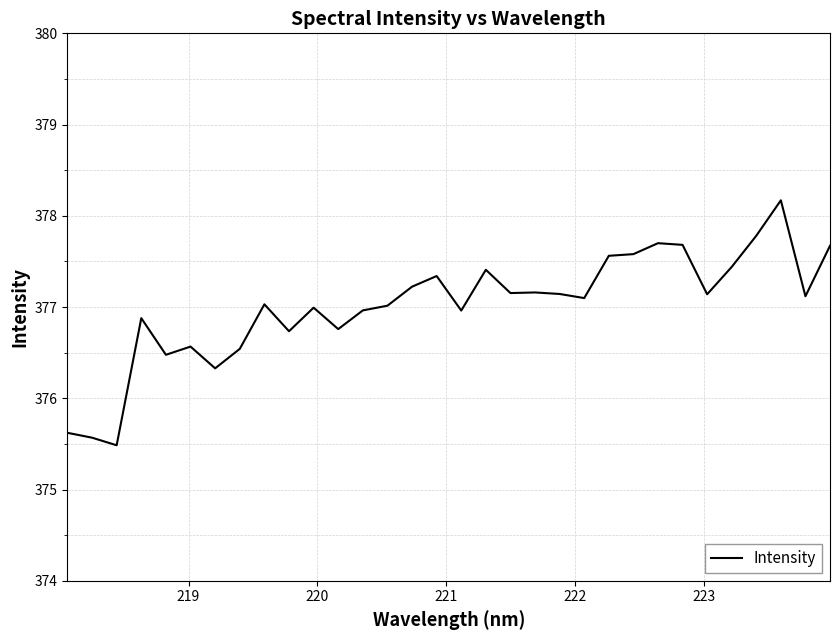

What is the difference between the maximum and minimum values?

2.7